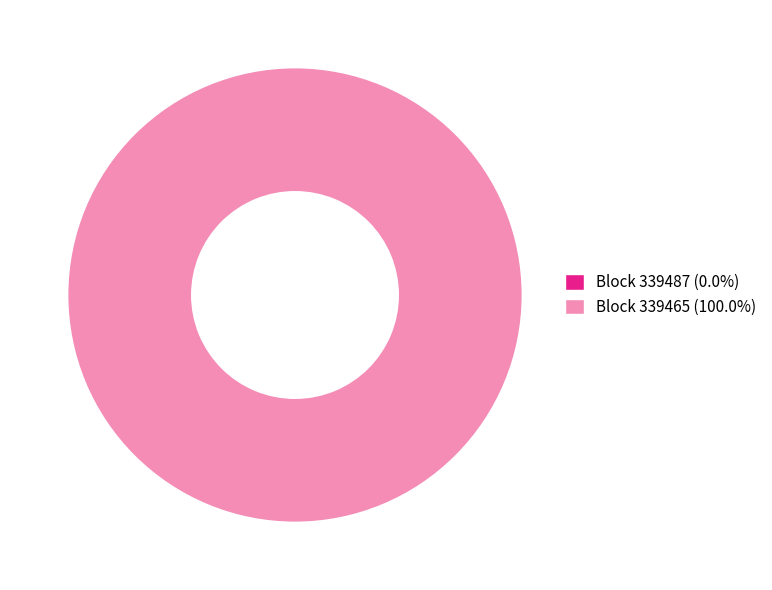

Which category has the smallest portion of the pie?

339487